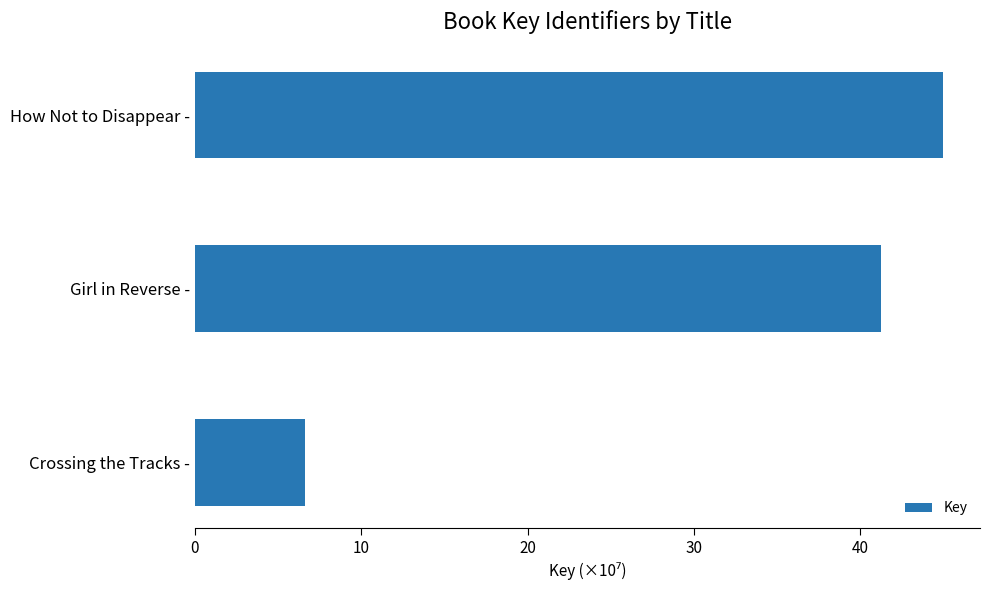

The chart shows a value of 23.9 at Girl in Reverse -. True or false?

False